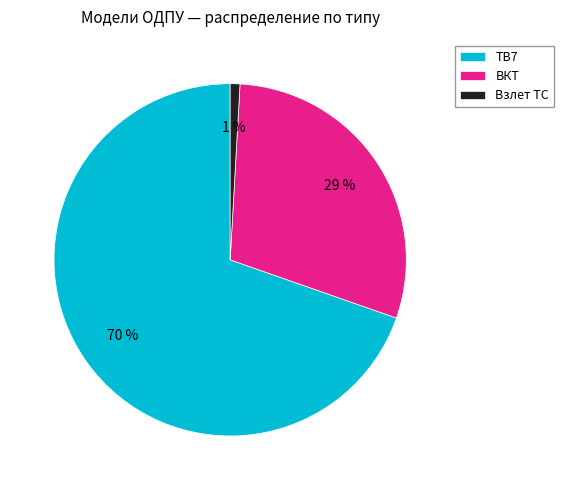

Rank the categories by value from highest to lowest.

ТВ7, ВКТ, Взлет ТС